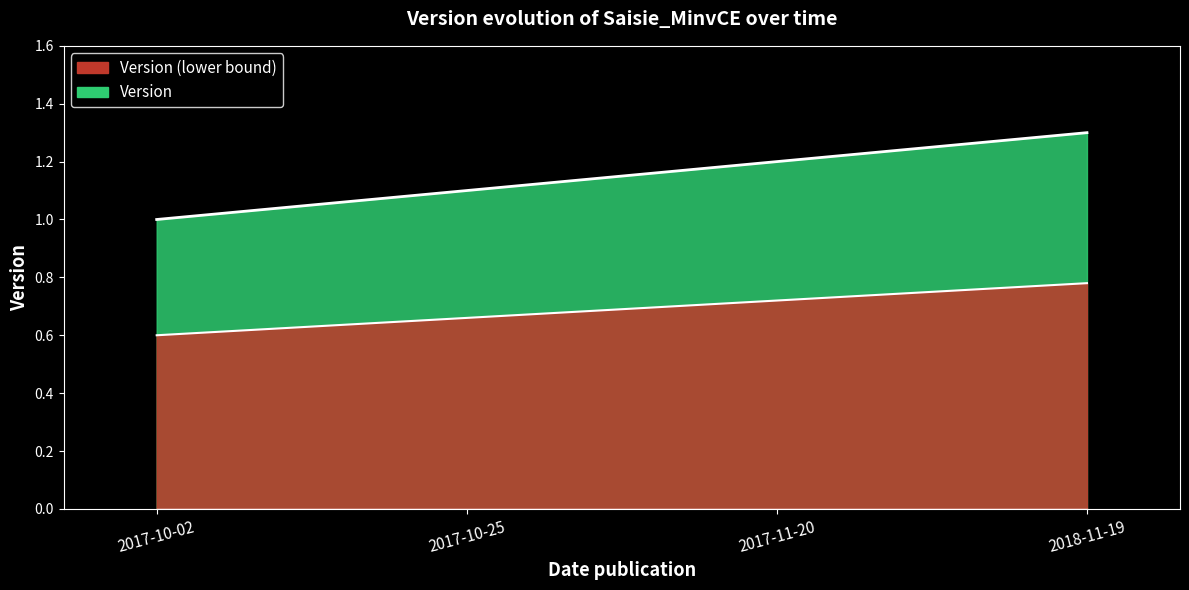

What is the label of the 3rd point from the left?

2017-11-20